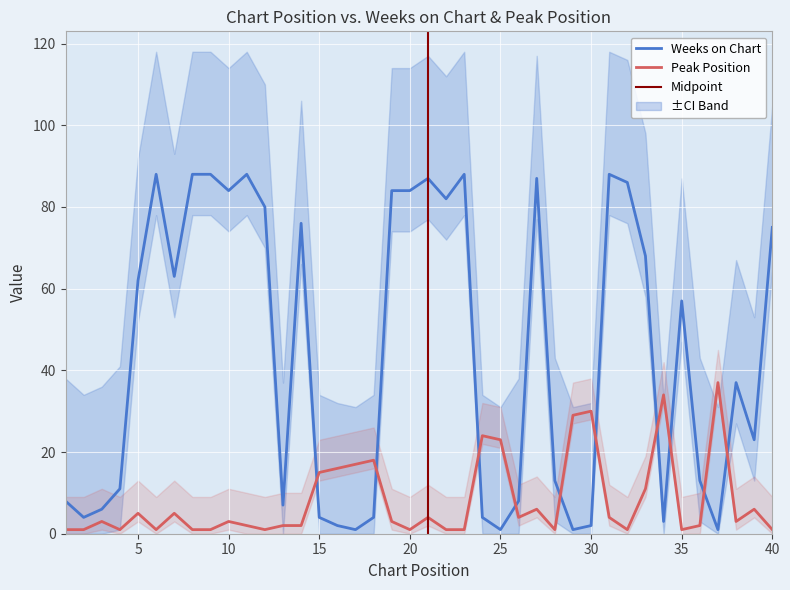

At which label is Peak Position closest to 19?

18